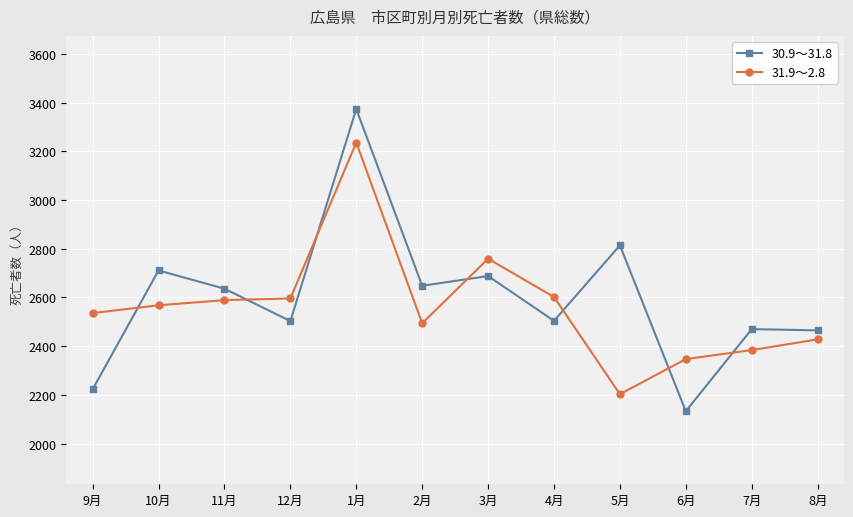

Between 1月 and 6月, which series saw the biggest shift?

30.9～31.8